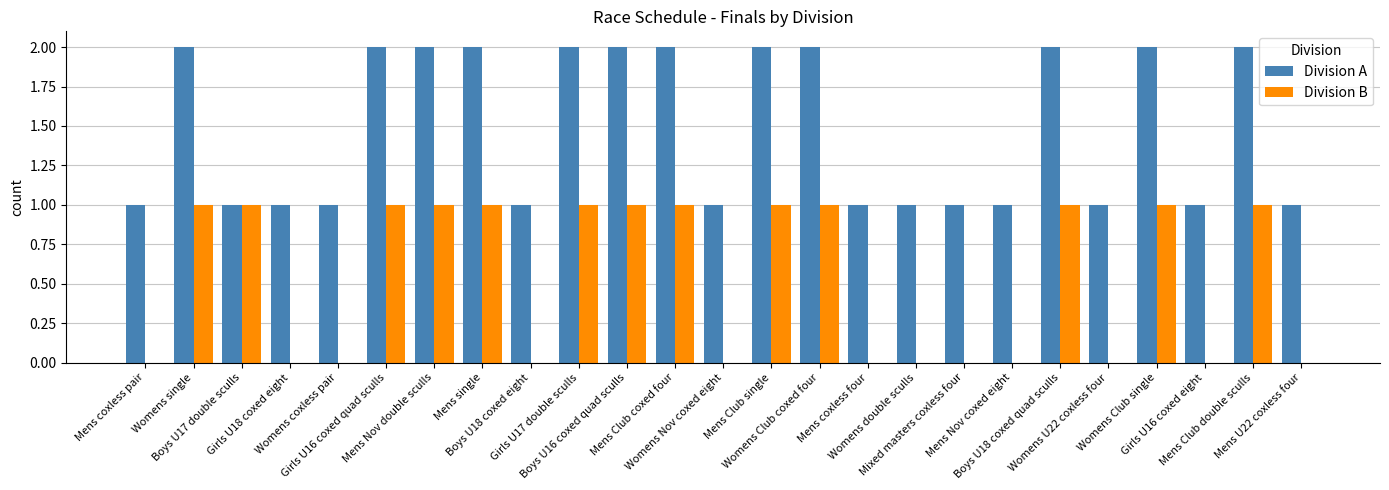

Which series has the largest total across all categories?

Division A